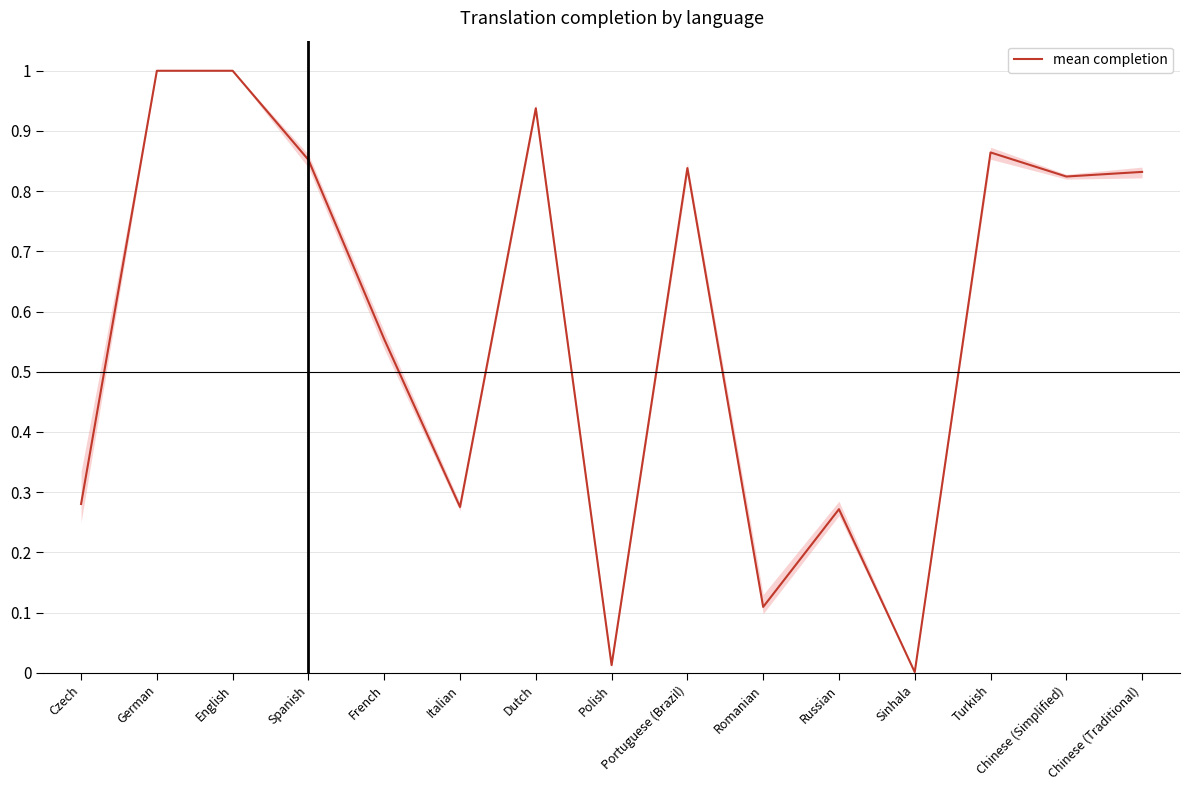

What is the difference between the maximum and minimum values?

1.0